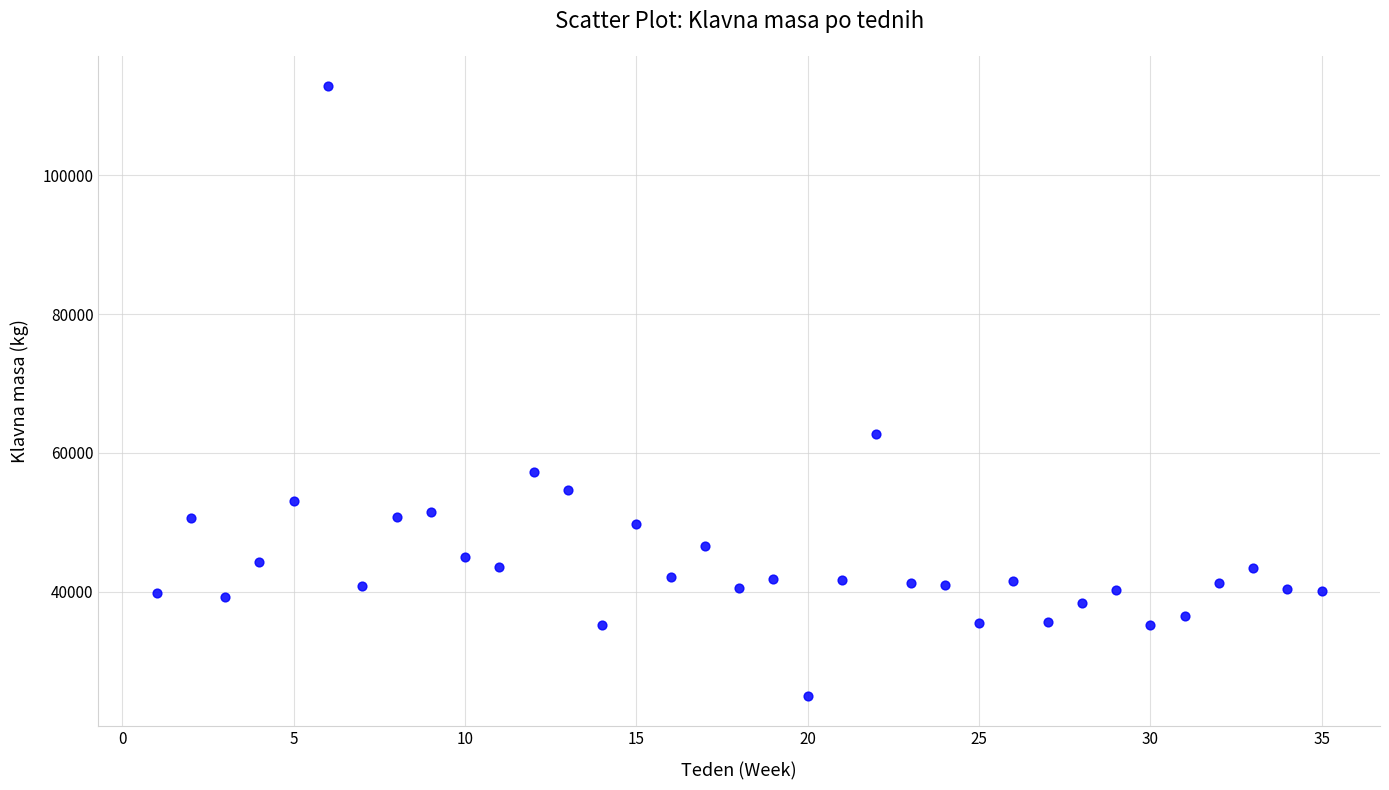

What Y value in the scatter plot is closest to 68932?

62774